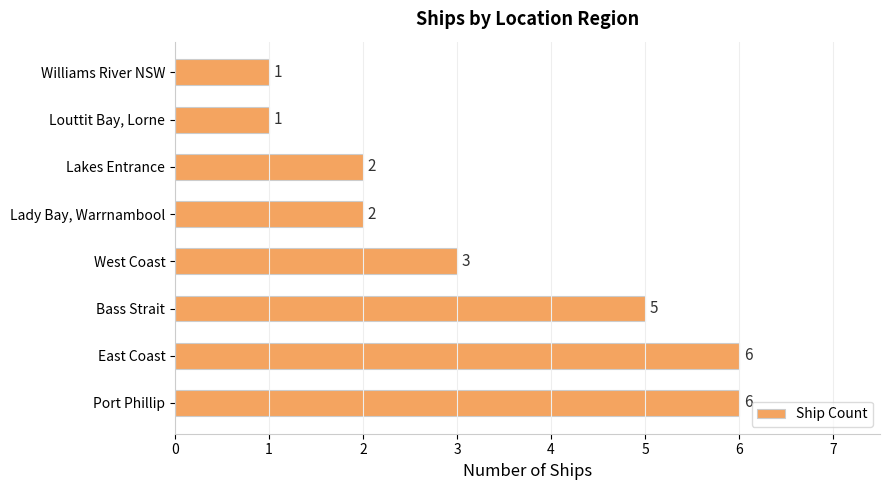

What is the greatest value displayed?

6